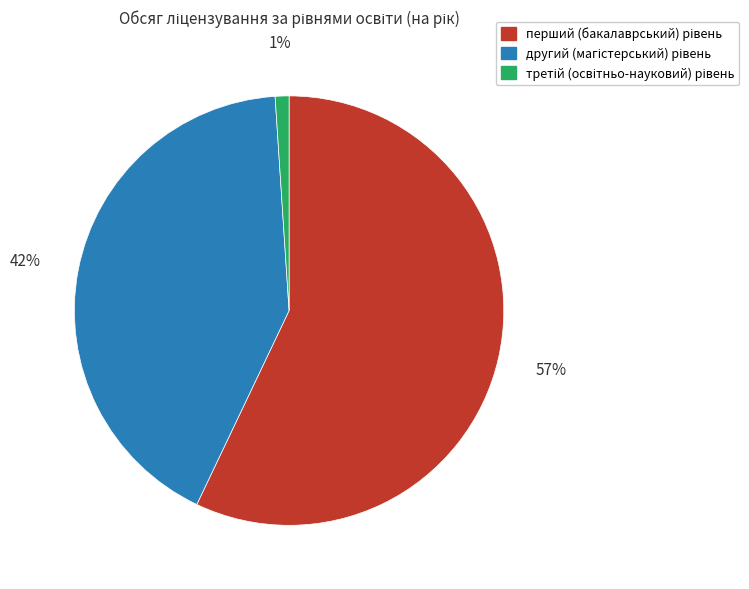

To the nearest percent, what is the difference between the largest and smallest slice percentages?

56%